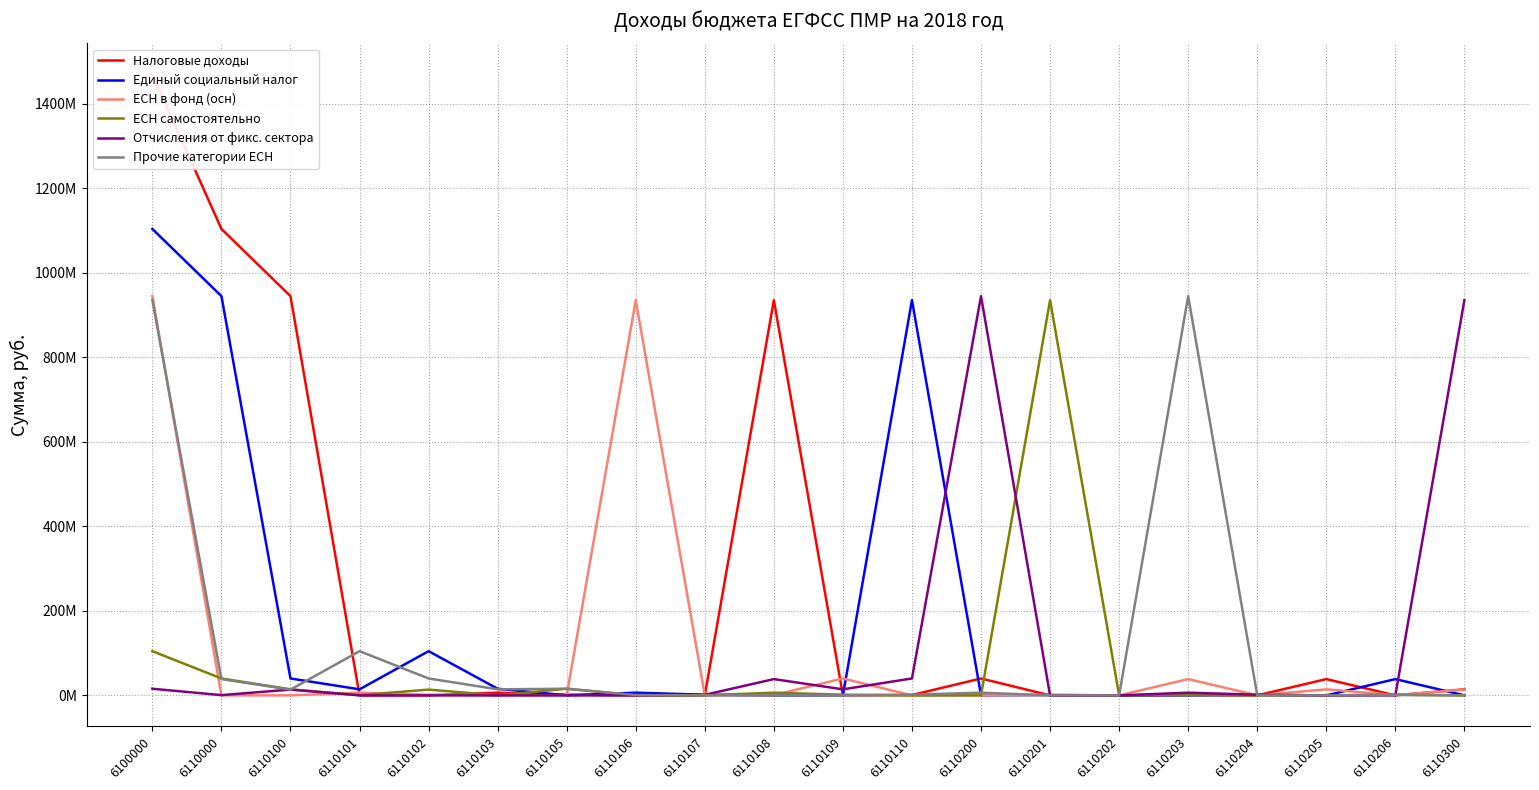

Is the value of Единый социальный налог at 6110205 greater than the value of Отчисления от фикс. сектора at 6110102?

No